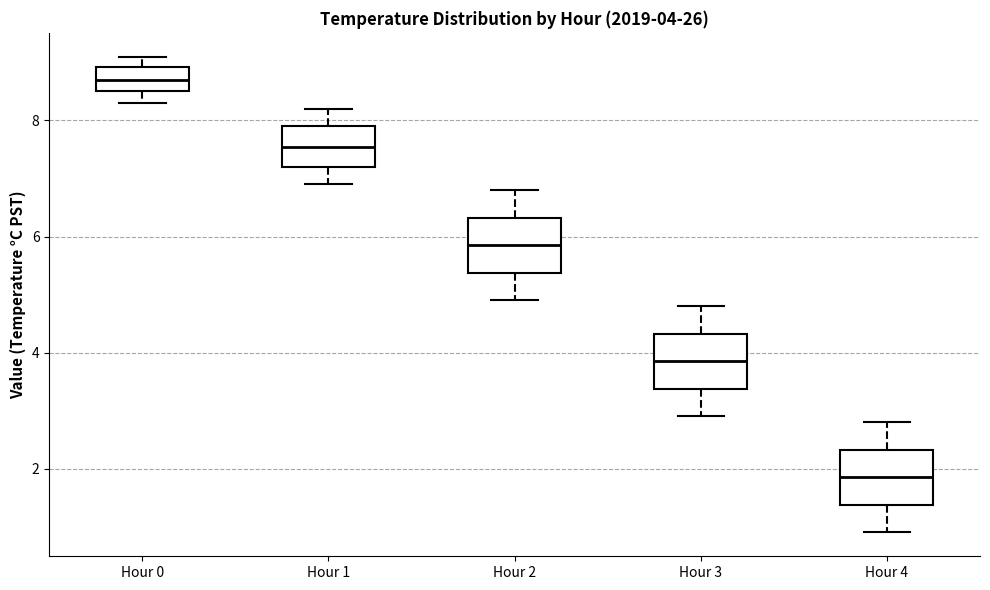

Which box's median line is the lowest?

Hour 4